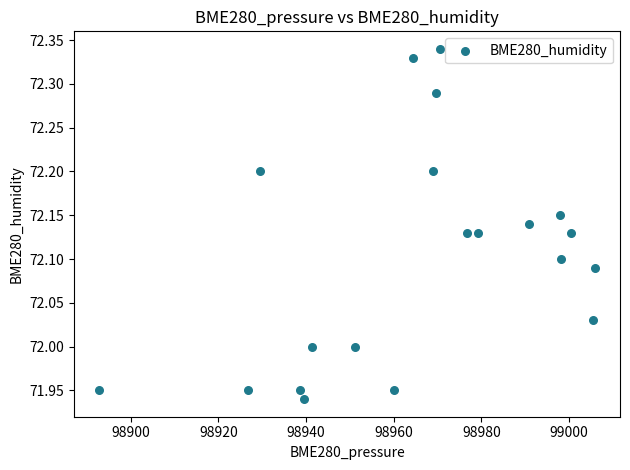

What is the range of Y values (max minus min)?

0.4